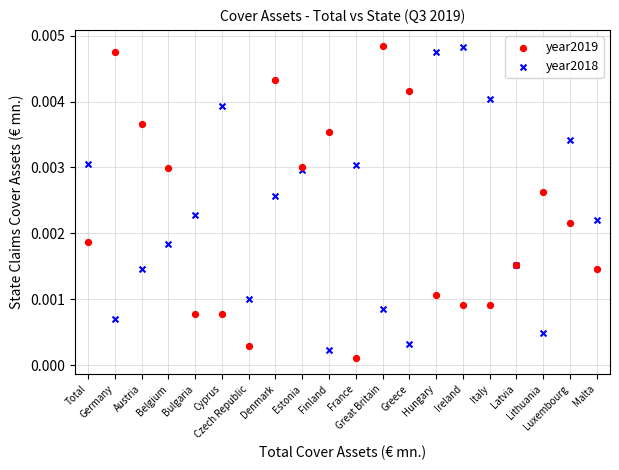

What are all the series names shown in the legend?

year2019, year2018